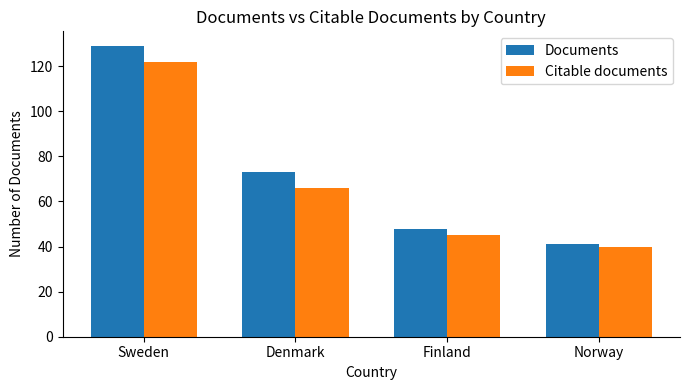

Between Finland and Norway, which series saw the biggest shift?

Documents